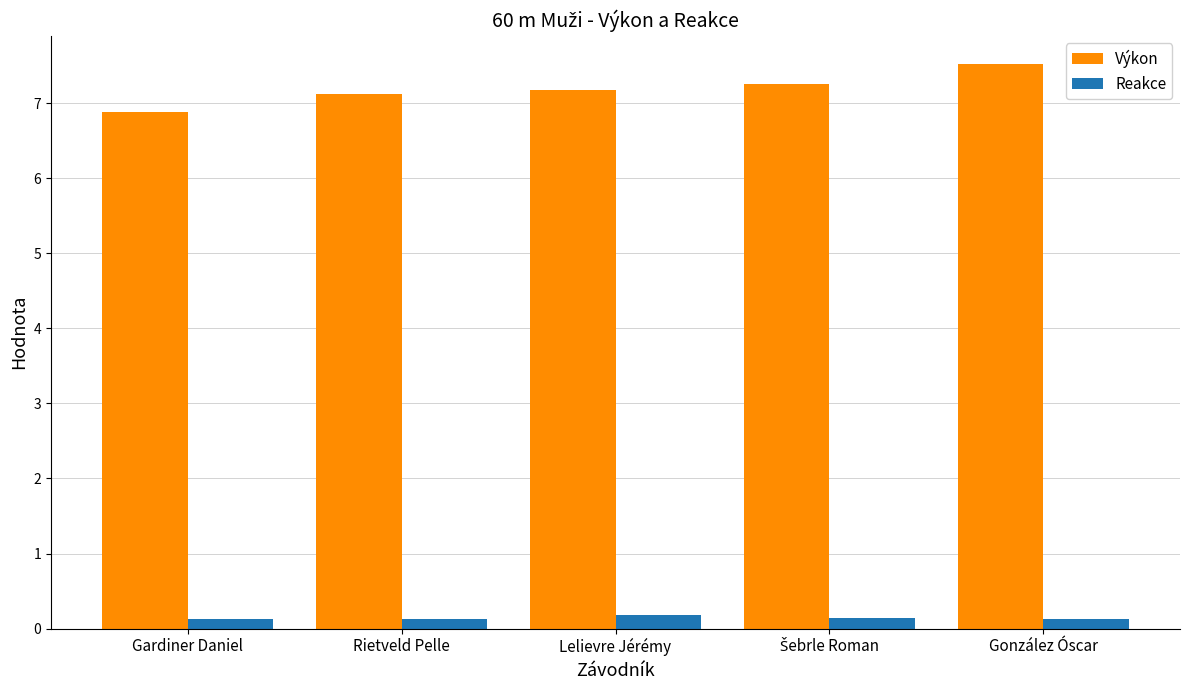

What are all the series names shown in the legend?

Výkon, Reakce